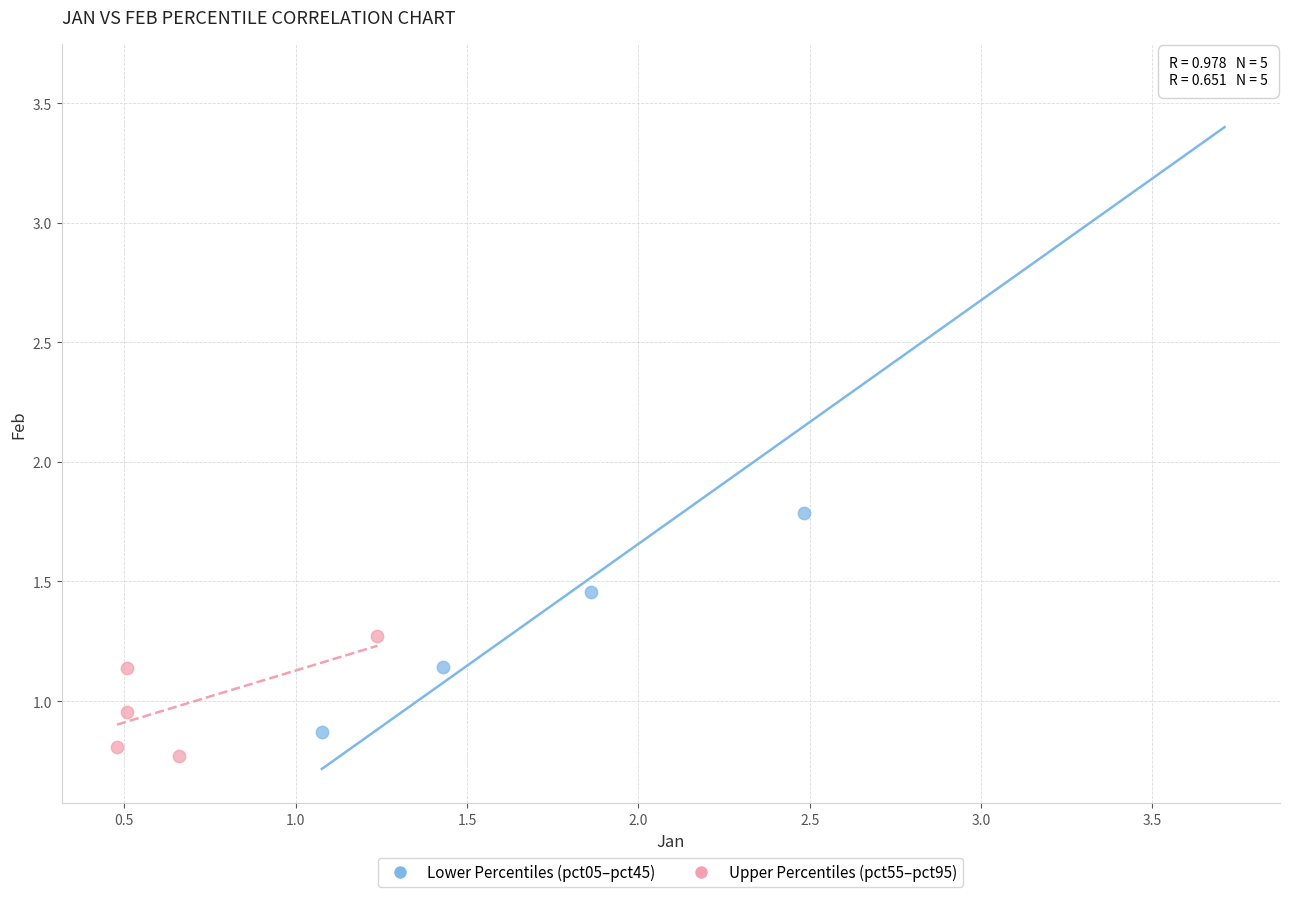

Which series has the largest Y range (max minus min)?

Lower Percentiles (pct05–pct45)